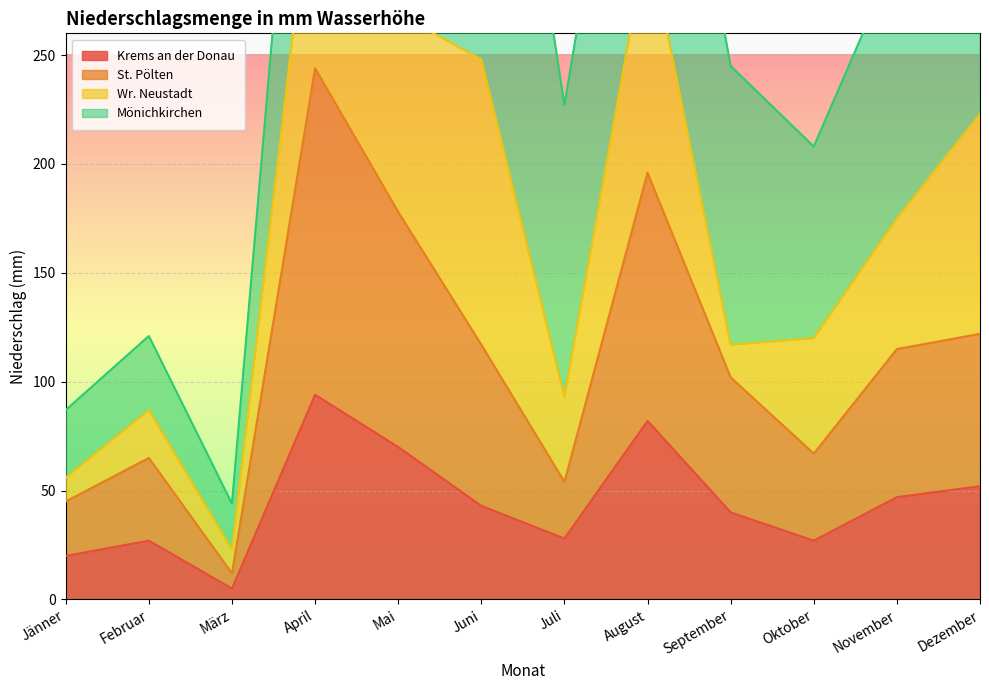

The Krems an der Donau series shows 13 at Juli. True or false?

False